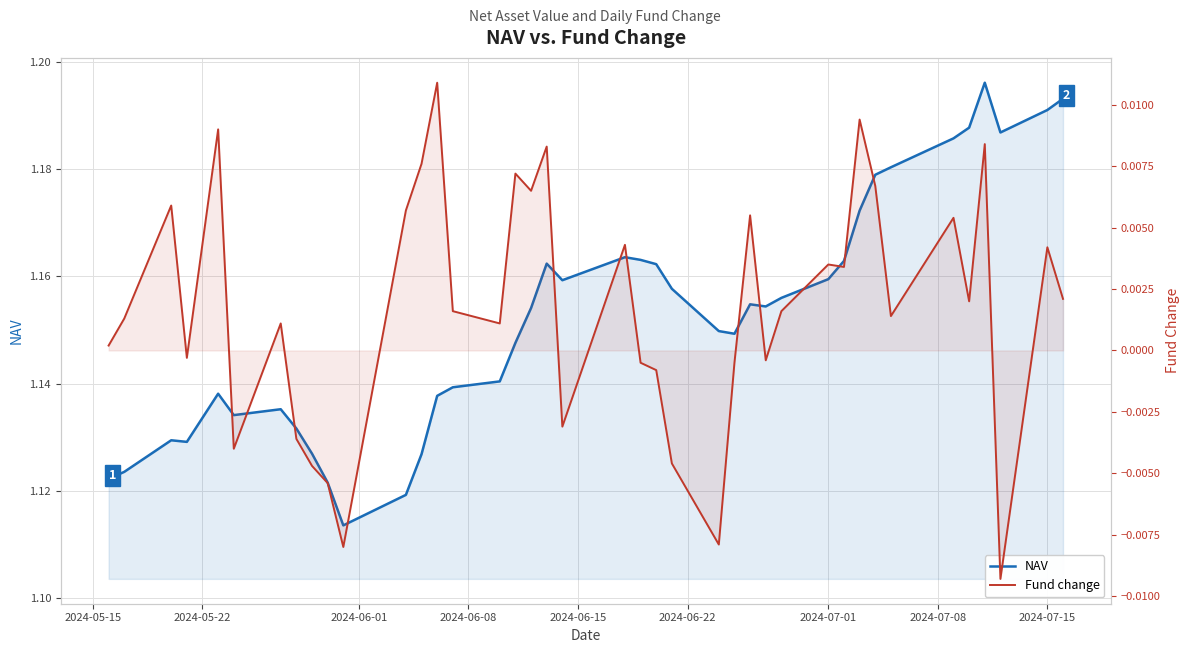

Is it true that NAV equals 0.7 at 13?

False